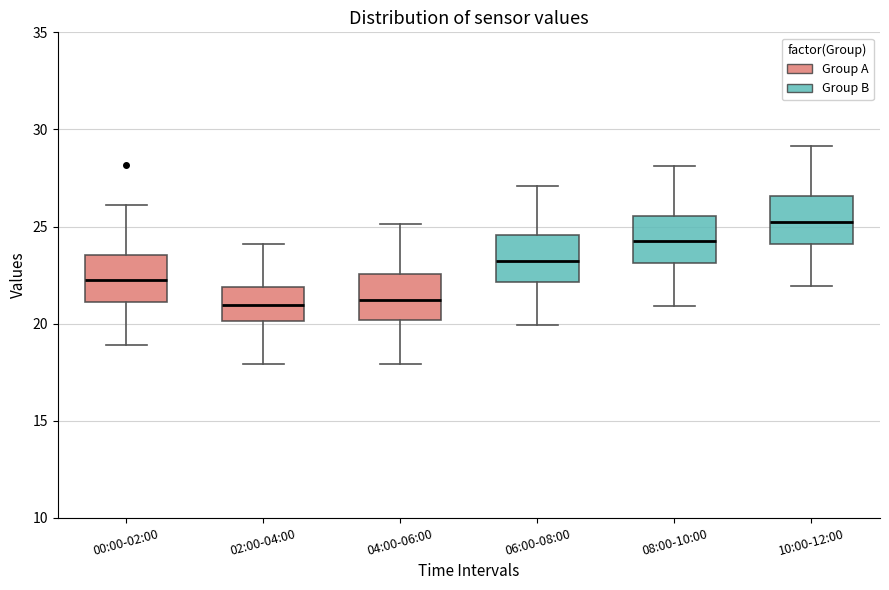

Reading left to right, transcribe this box plot: for each box, give where its median line is, the range the box spans, and where its two whiskers end, as read against the y-axis. The values are not printed on the chart, so give them approximately, as read against the axis.

00:00-02:00: median 22.0, box 21.0 to 23.5, whiskers 19.0 to 26.0
02:00-04:00: median 21.0, box 20.0 to 22.0, whiskers 18.0 to 24.0
04:00-06:00: median 21.0, box 20.0 to 22.5, whiskers 18.0 to 25.0
06:00-08:00: median 23.0, box 22.0 to 24.5, whiskers 20.0 to 27.0
08:00-10:00: median 24.0, box 23.0 to 25.5, whiskers 21.0 to 28.0
10:00-12:00: median 25.0, box 24.0 to 26.5, whiskers 22.0 to 29.0